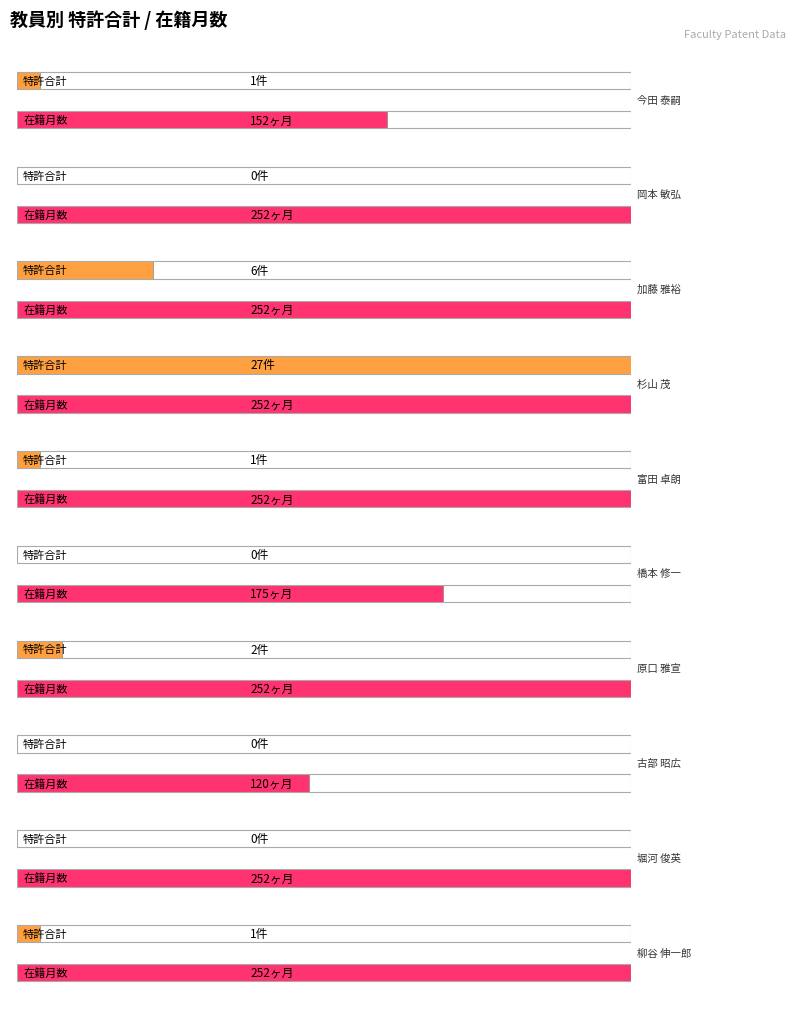

Rank the series at 橋本 修一 from highest to lowest value.

在籍月数, 特許合計